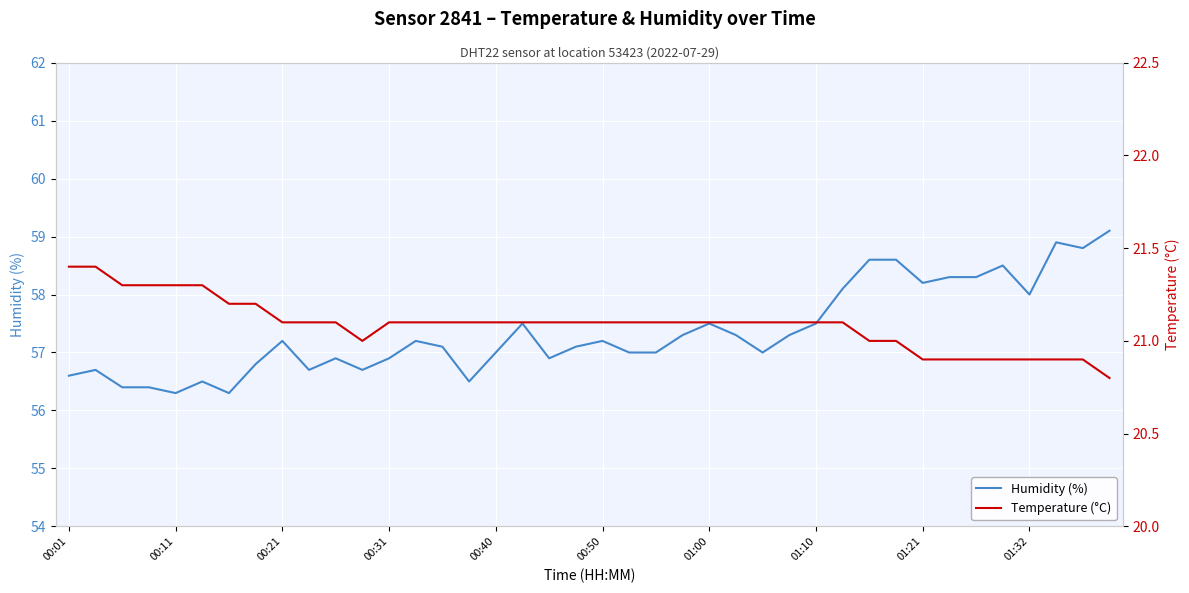

Does the chart display data point markers on the line(s)?

No